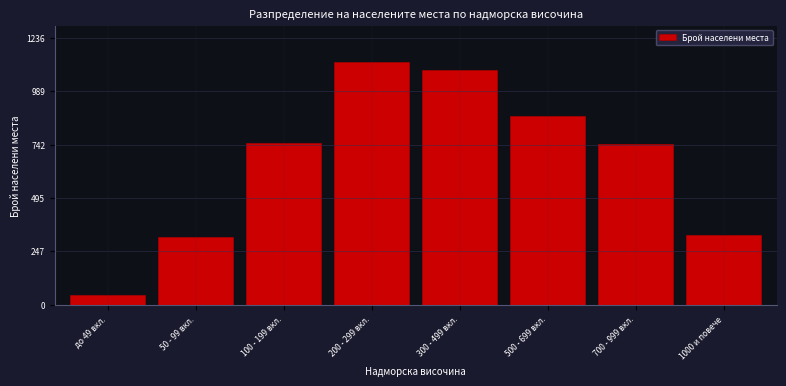

True or false: the data shows 1063 at 100 - 199 вкл..

False